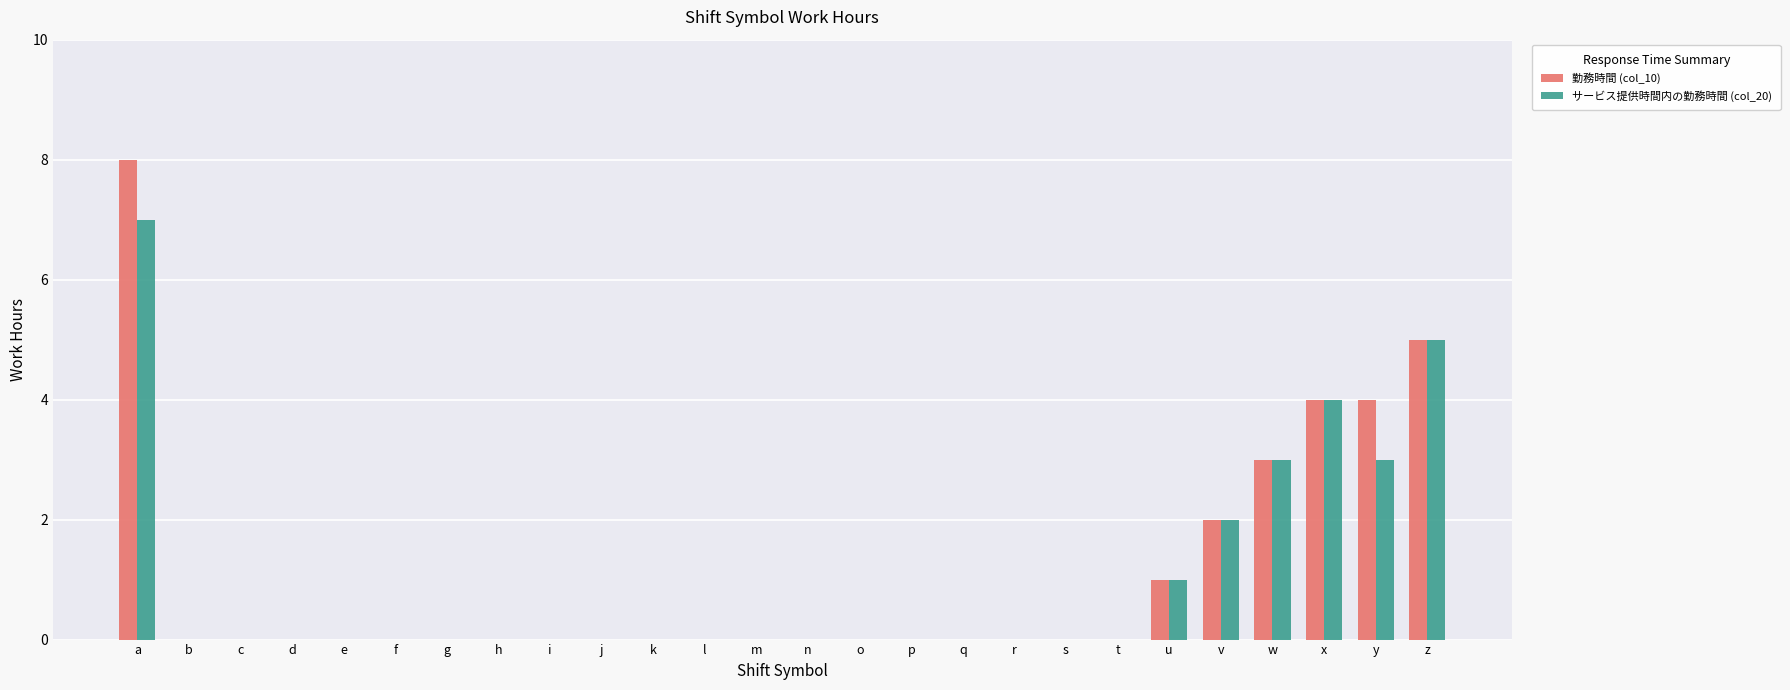

What is the maximum value shown in the chart?

8